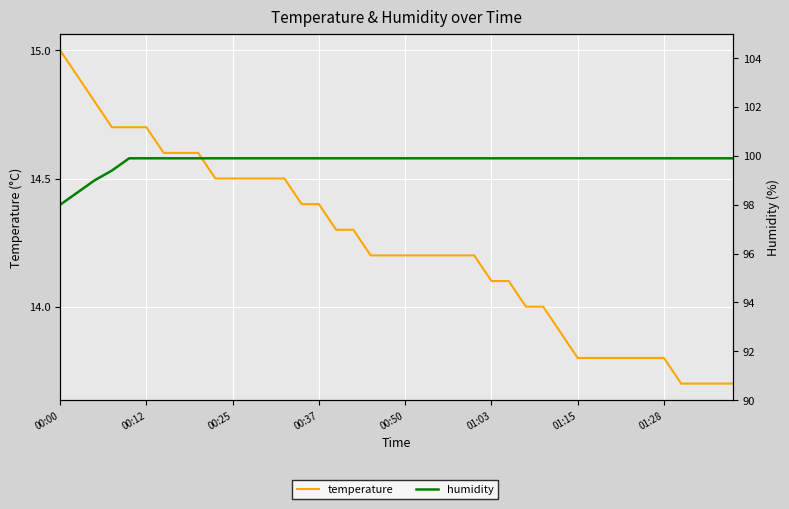

How many lines are shown in the chart?

2